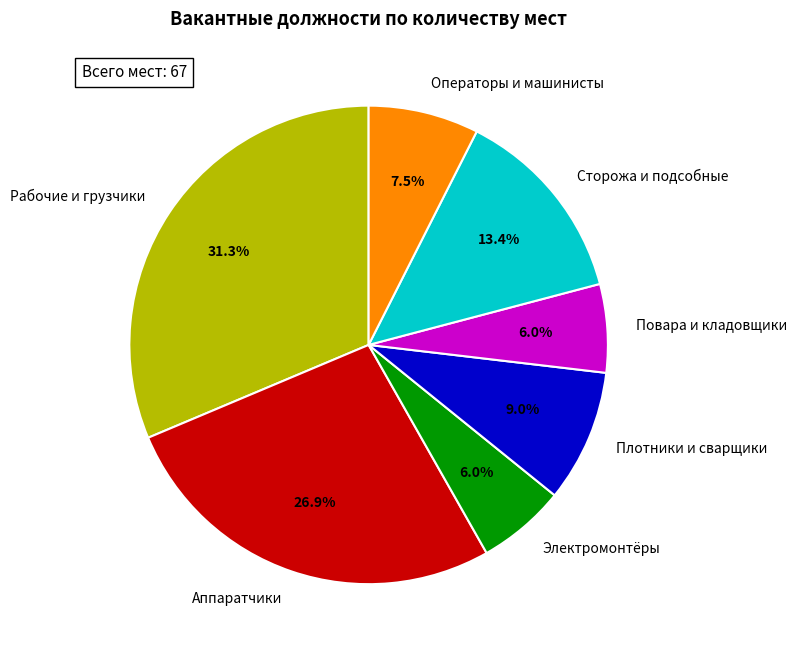

What portion of the pie excludes Плотники и сварщики?

91.0%